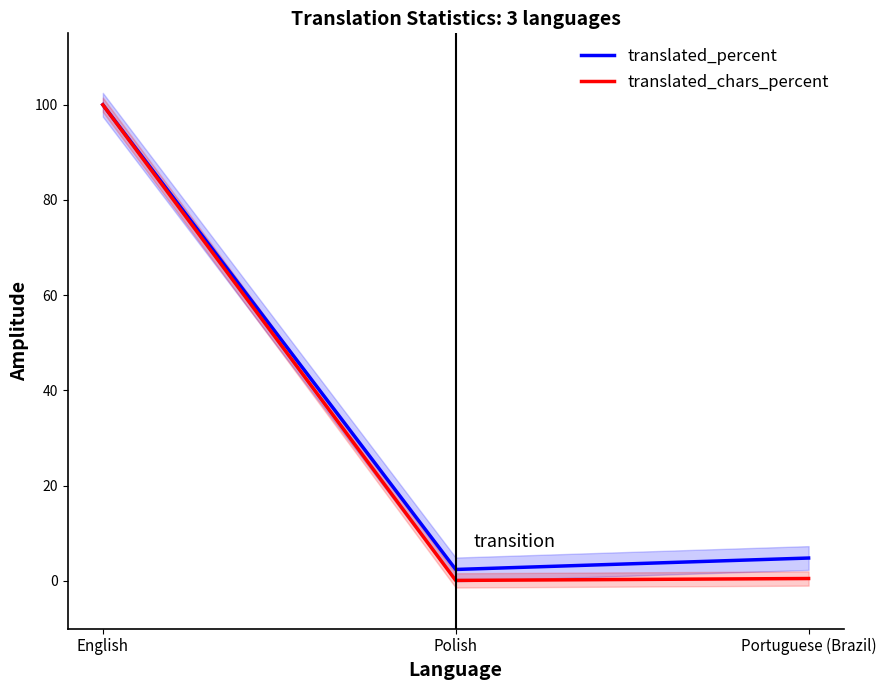

Which label corresponds to the largest value in the chart?

English